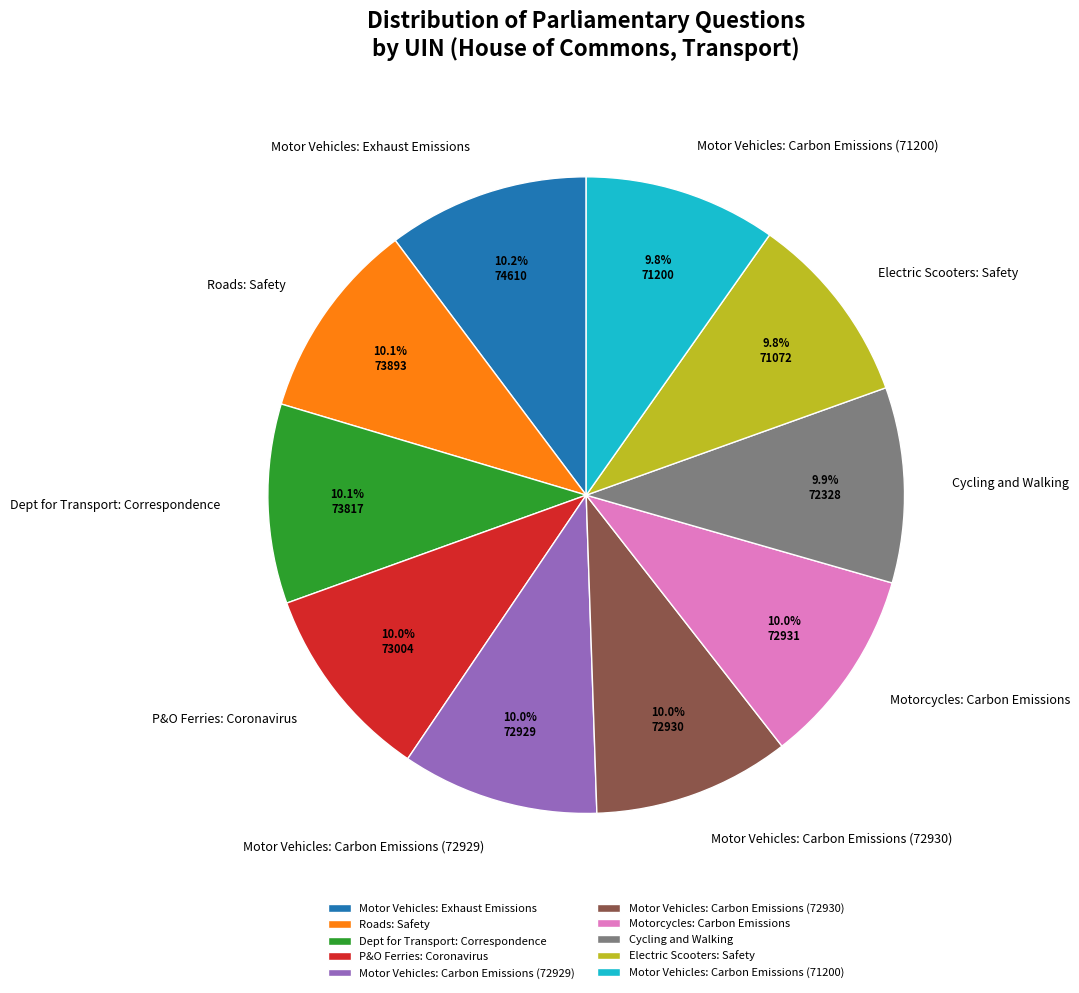

Is there any slice that represents more than half of the pie?

No